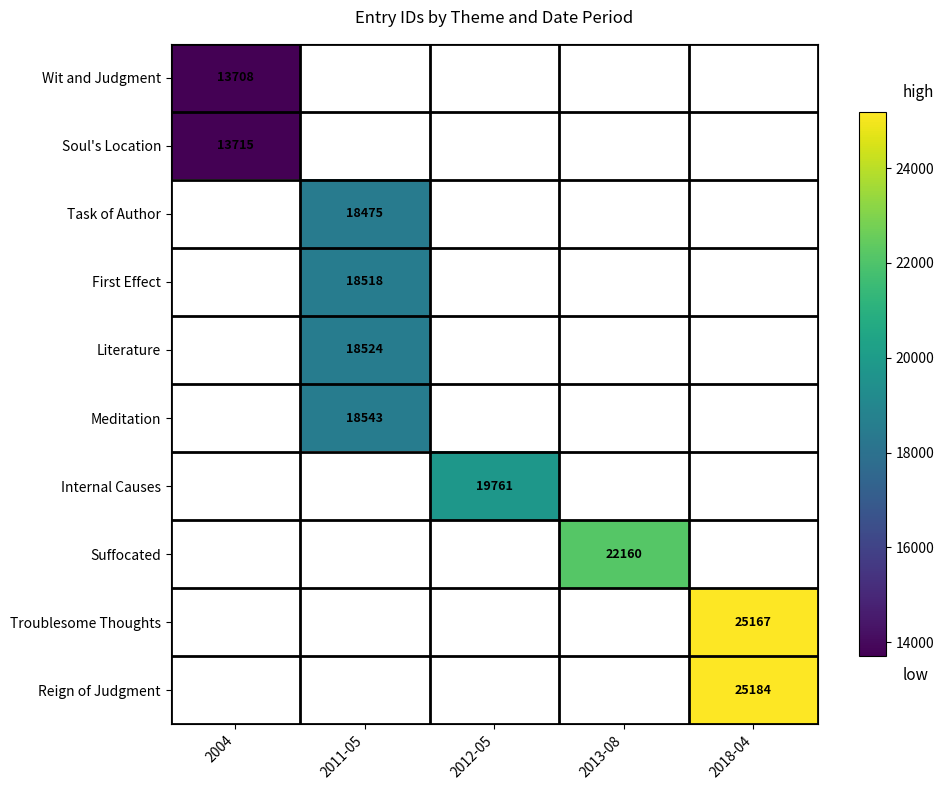

Count the number of data series in this chart.

10